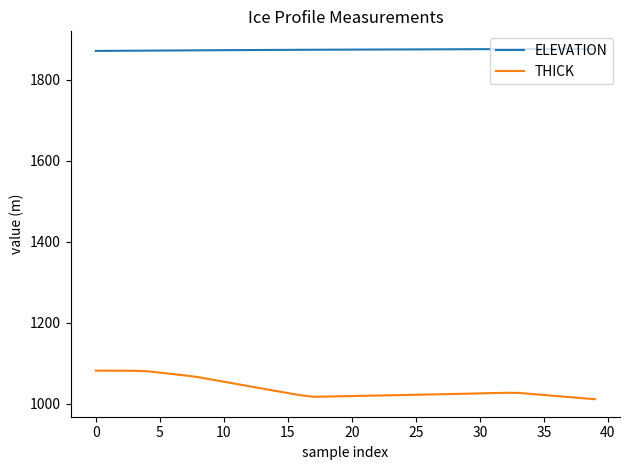

Which series has the largest total across all categories?

ELEVATION